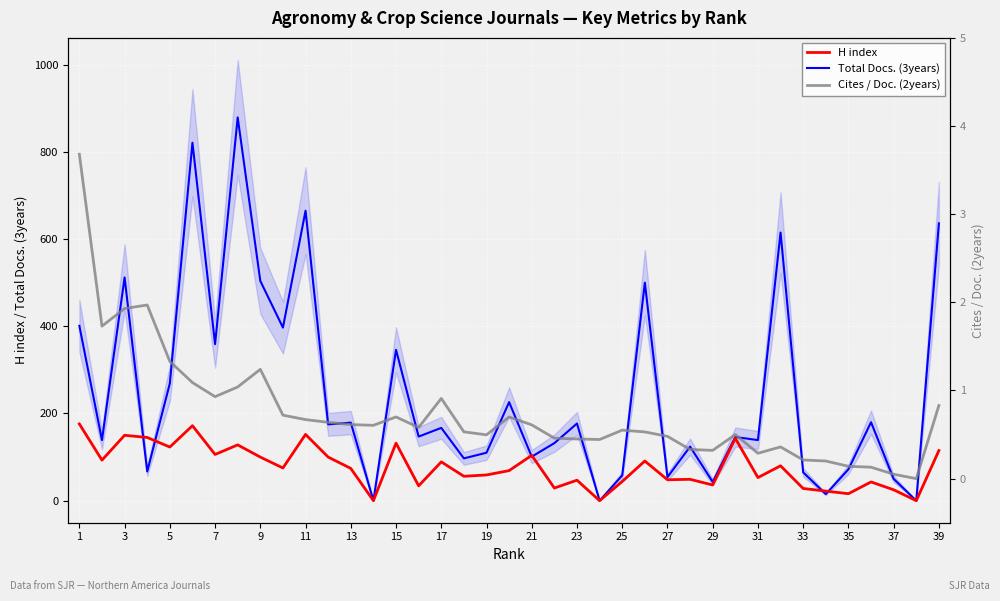

Is it true that Total Docs. (3years) equals 863 at 39?

False